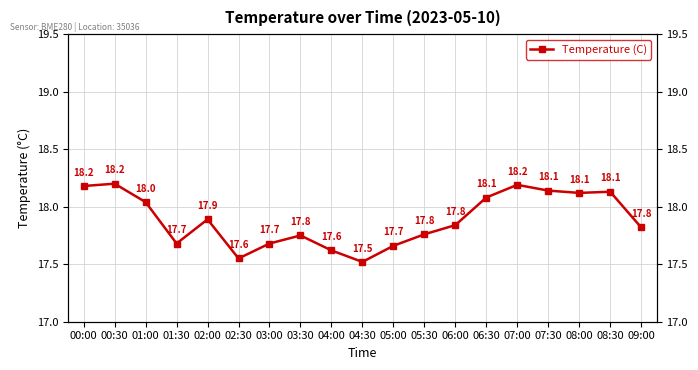

What is the difference between the values at 09:00 and 05:00?

0.2